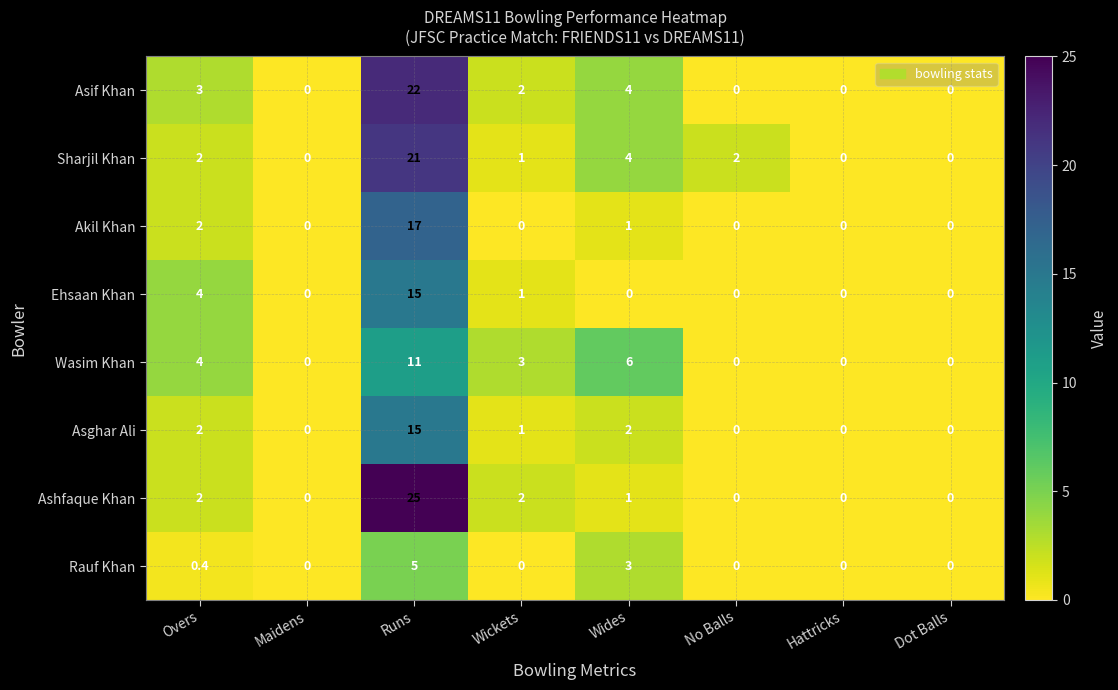

At which category is the sum across all series the highest?

Runs